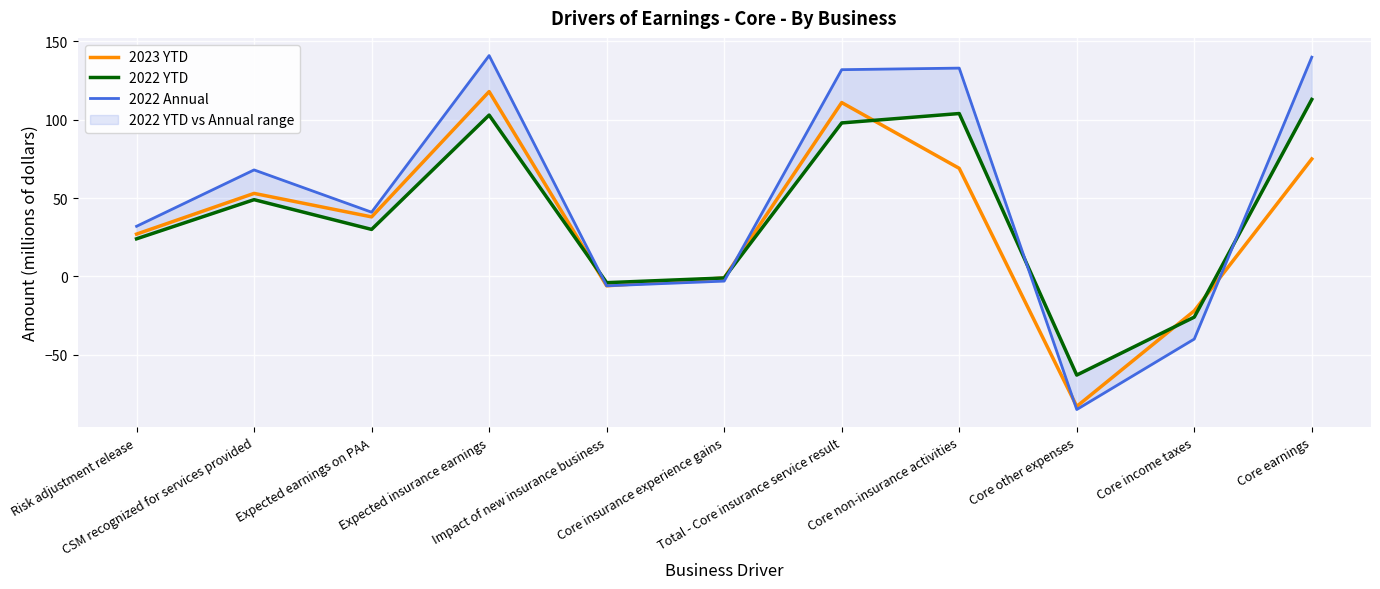

Reading right to left, extract all data points from this chart.

2023 YTD: 75	-22	-83	69	111	-1	-6	118	38	53	27
2022 YTD: 113	-26	-63	104	98	-1	-4	103	30	49	24
2022 Annual: 140	-40	-85	133	132	-3	-6	141	41	68	32